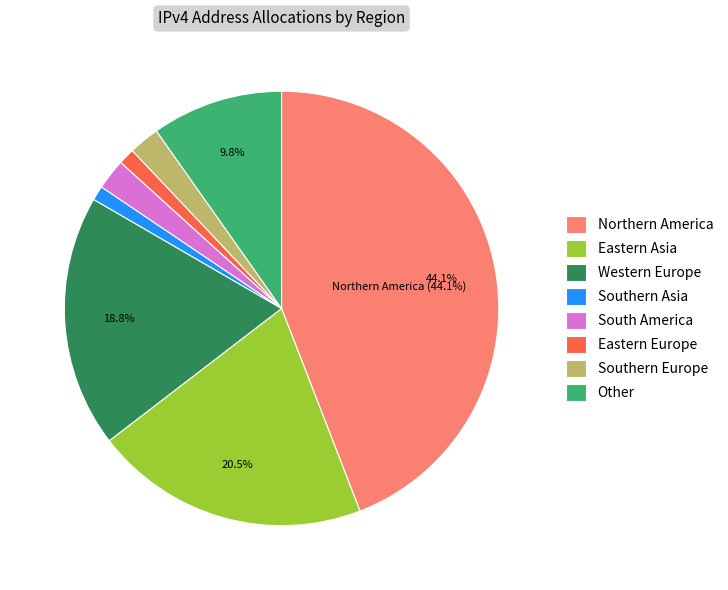

What percentage is the Other slice, to the nearest percent?

10%